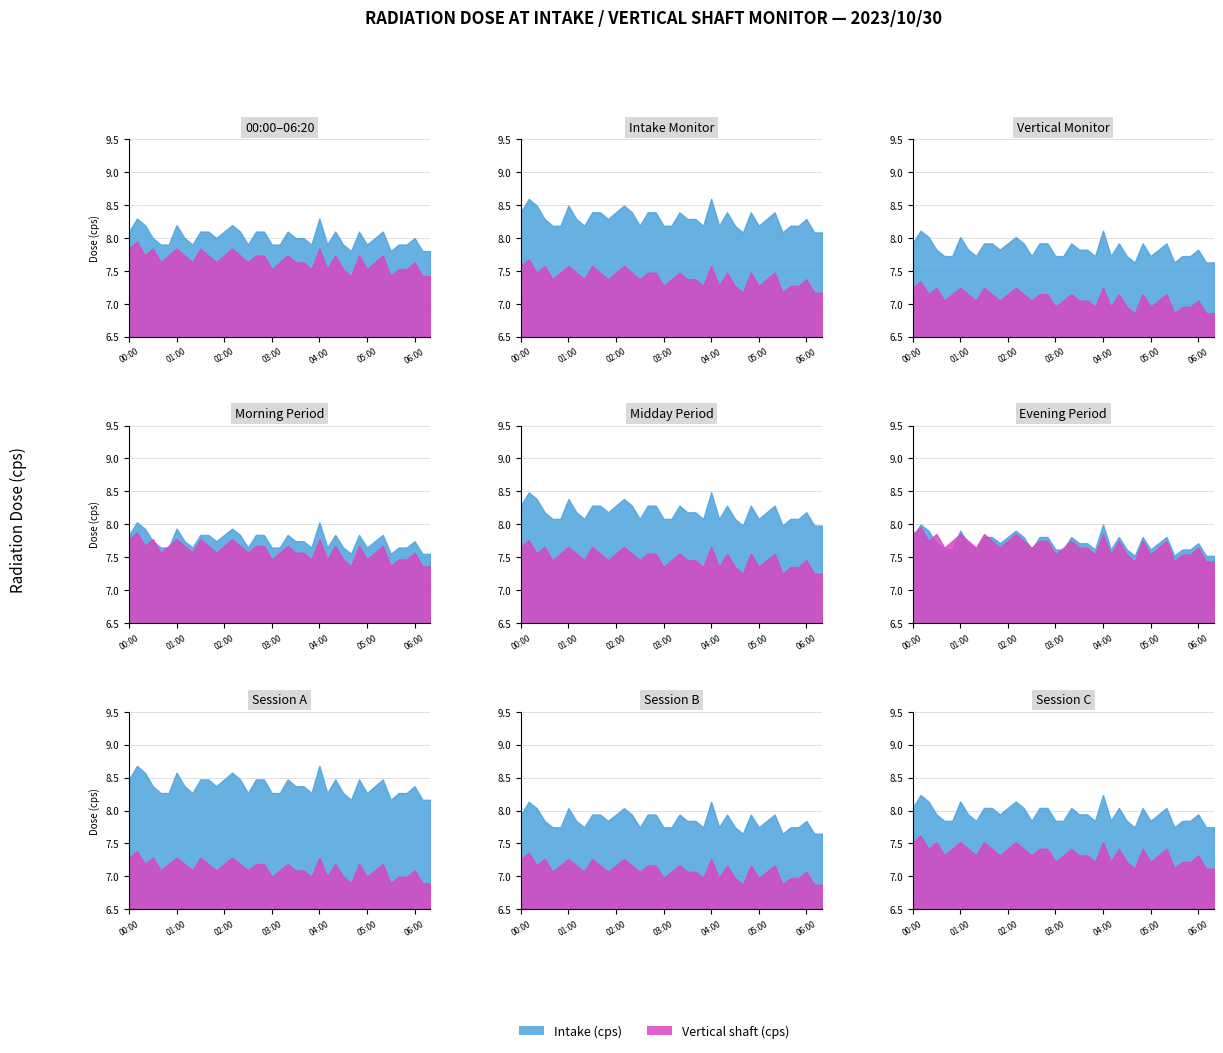

At which category is the sum across all series the highest?

00:10